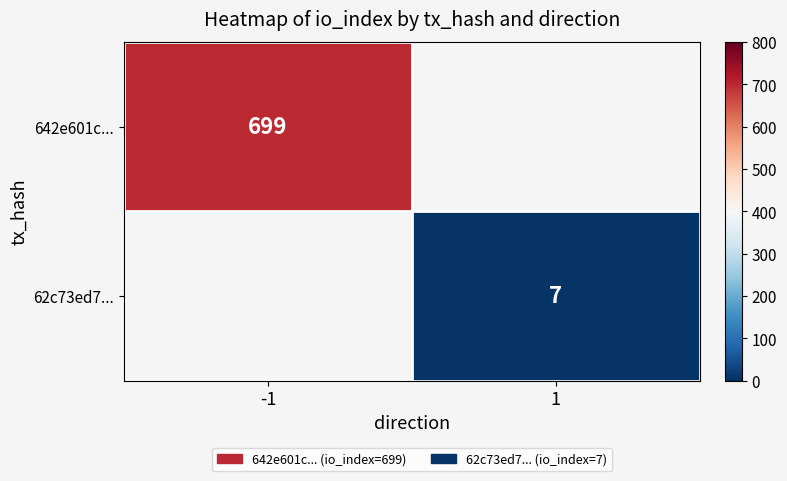

The value of 642e601c... at -1 is 1170.0. True or false?

False